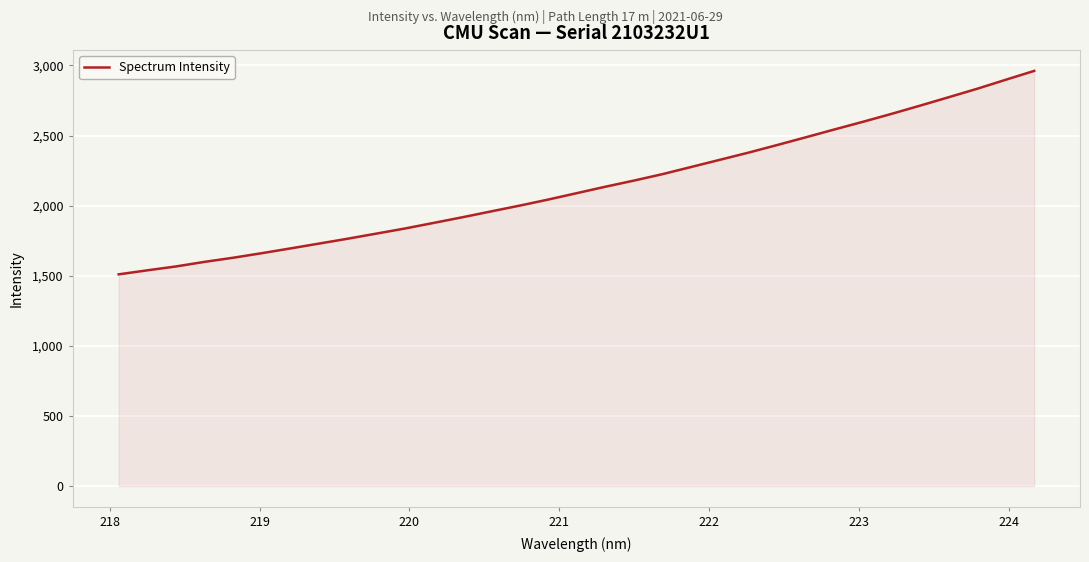

Does the chart have visible grid lines?

Yes